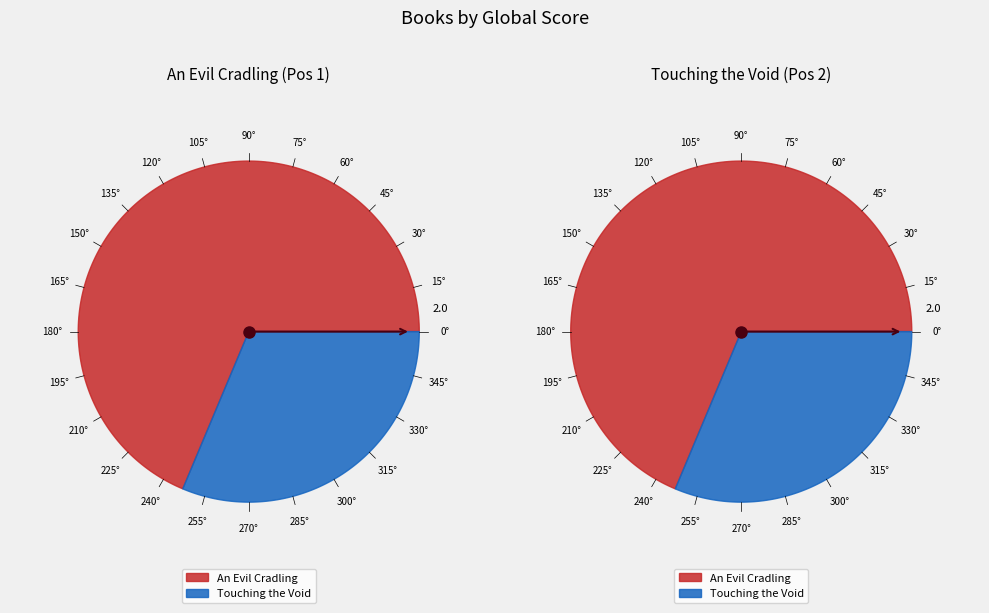

To the nearest percent, what is the combined percentage of An Evil Cradling and Touching the Void?

100%